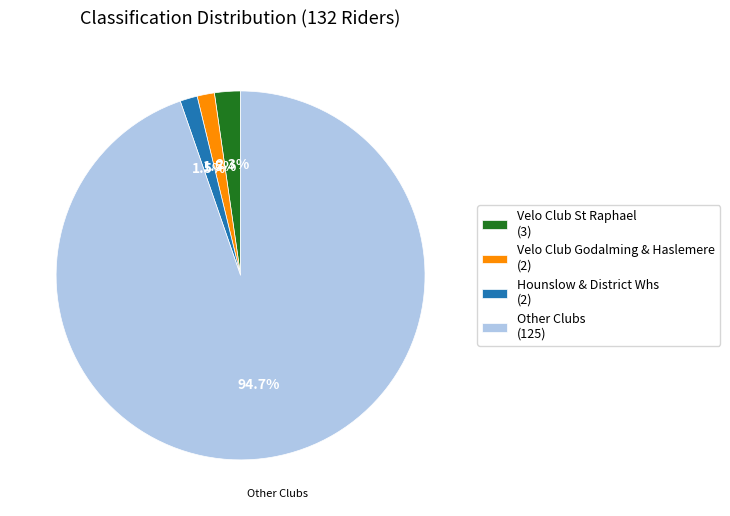

Which slice is the largest?

Other Clubs (125)